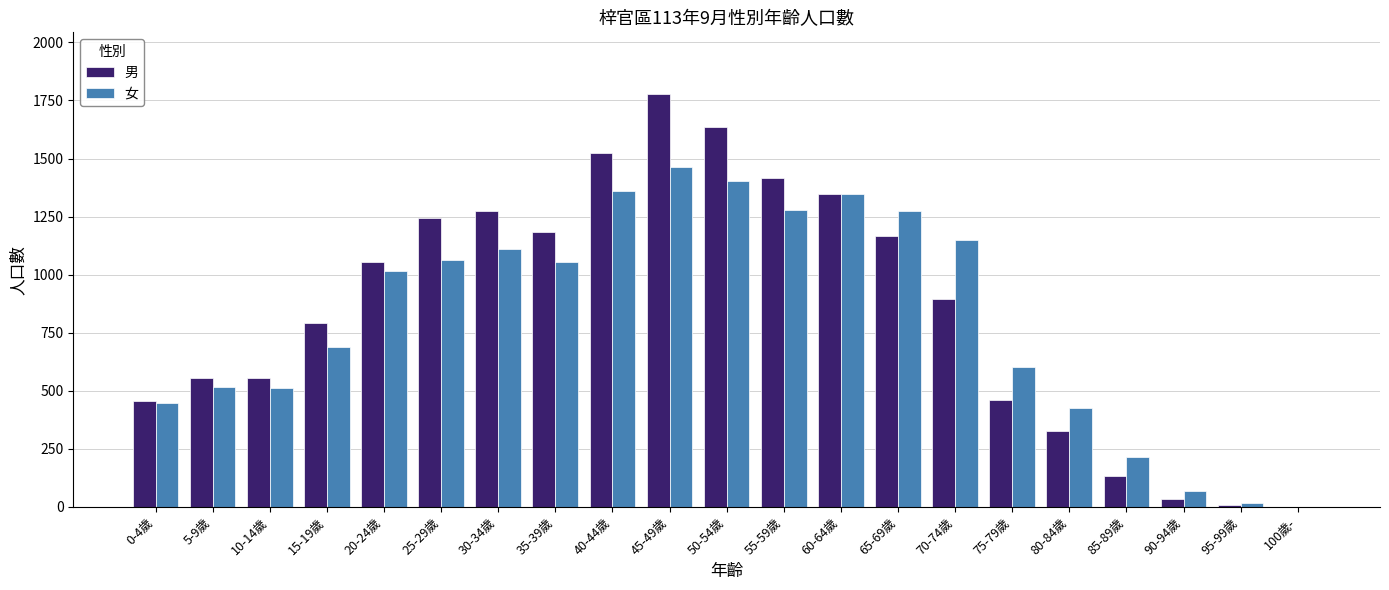

The value of 女 at 90-94歲 is 67. True or false?

True